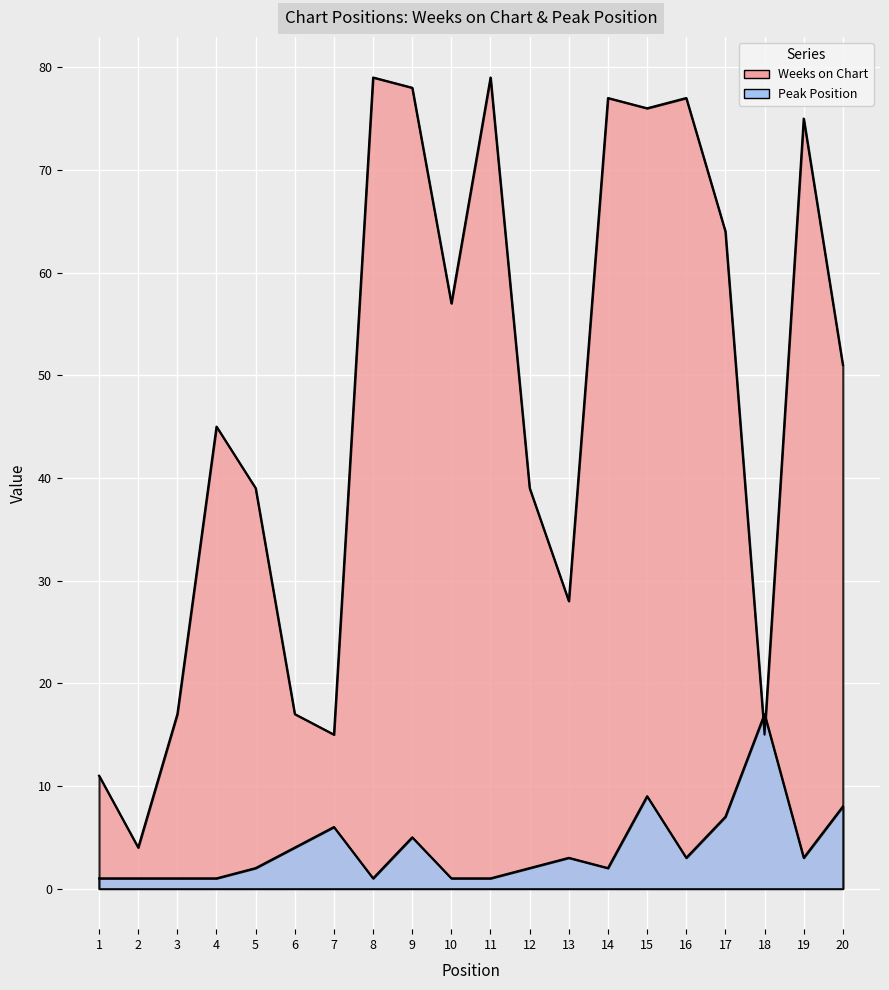

At which label does Peak Position first exceed 3?

6